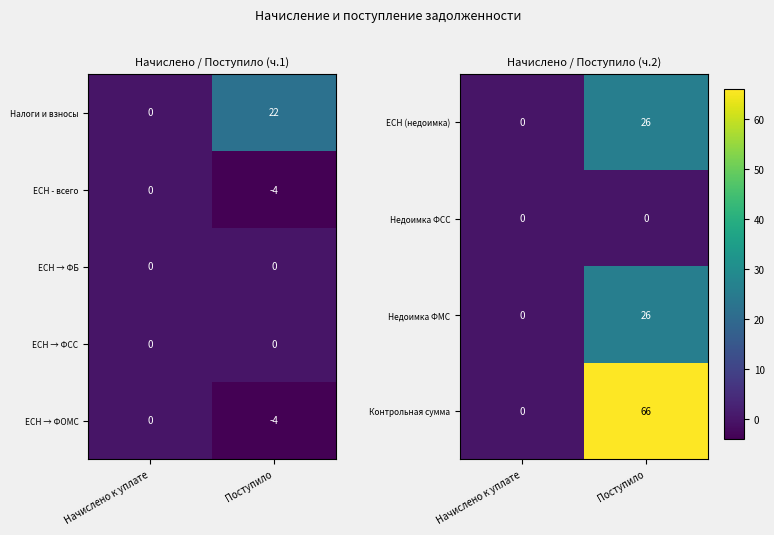

How many data points does each series have?

2